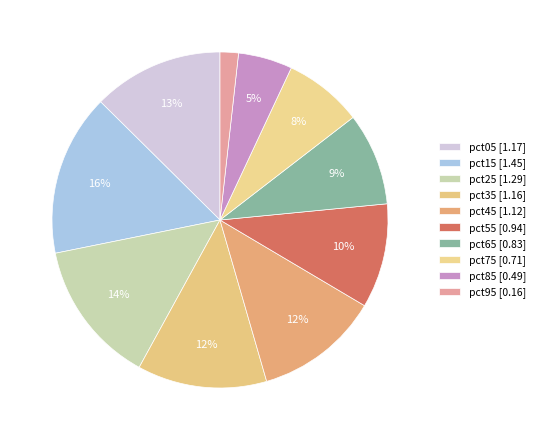

Is it true that pct35 is 12% of the pie?

True